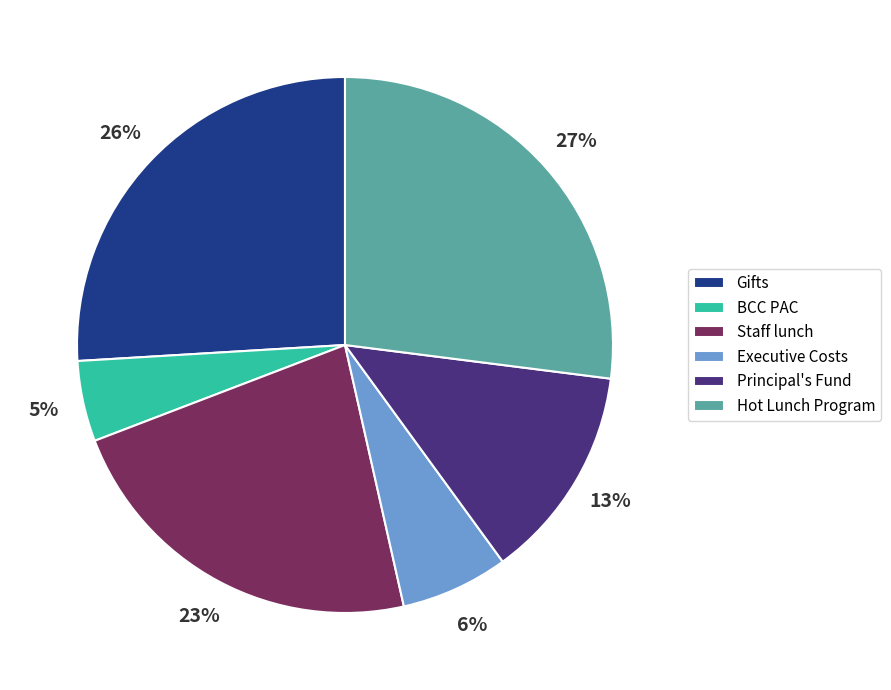

True or false: Gifts accounts for 15% of the total.

False